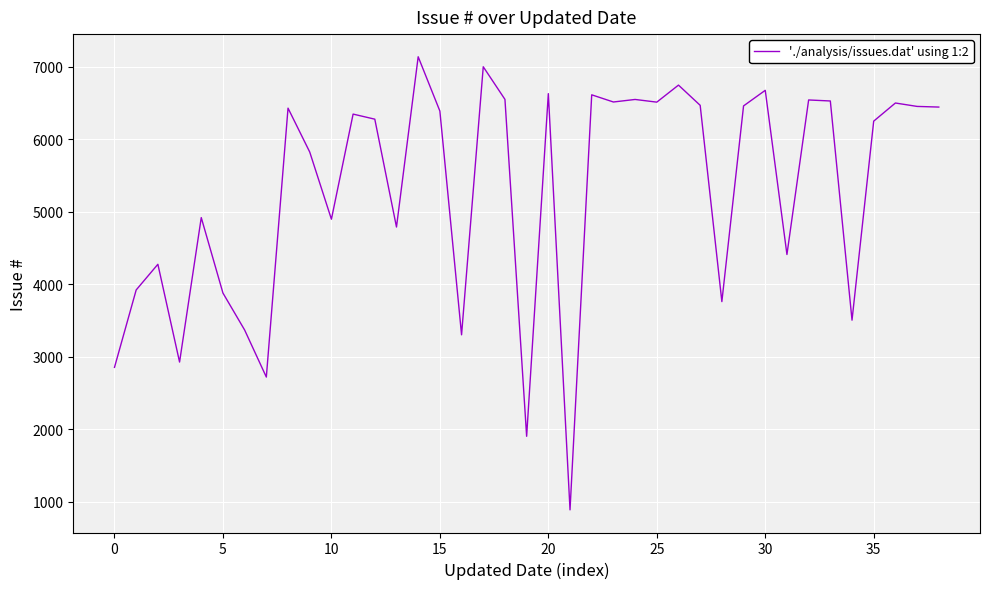

What is the maximum value shown in the chart?

7137